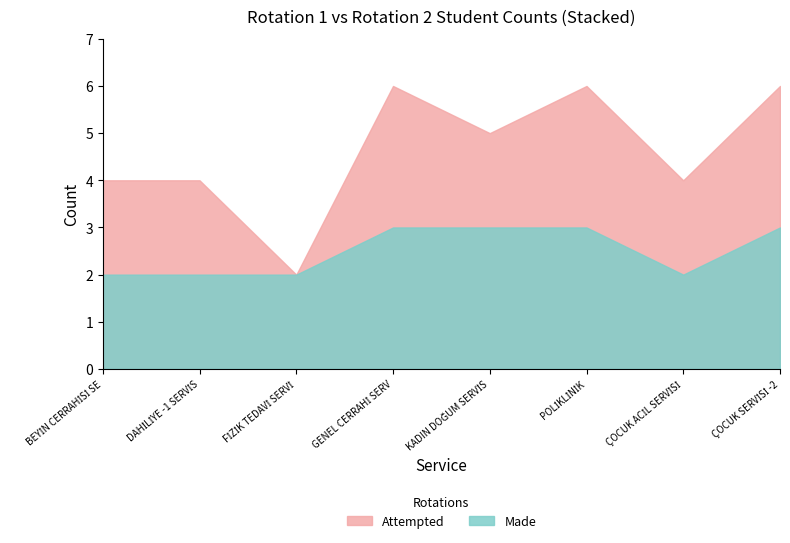

The value of Made at 15 is 3. True or false?

False